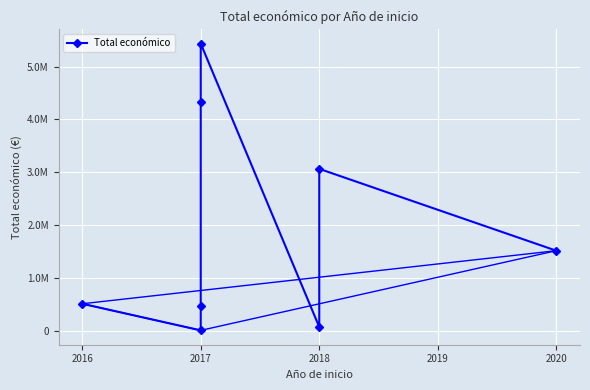

True or false: the data shows 21687 at 2018.

False